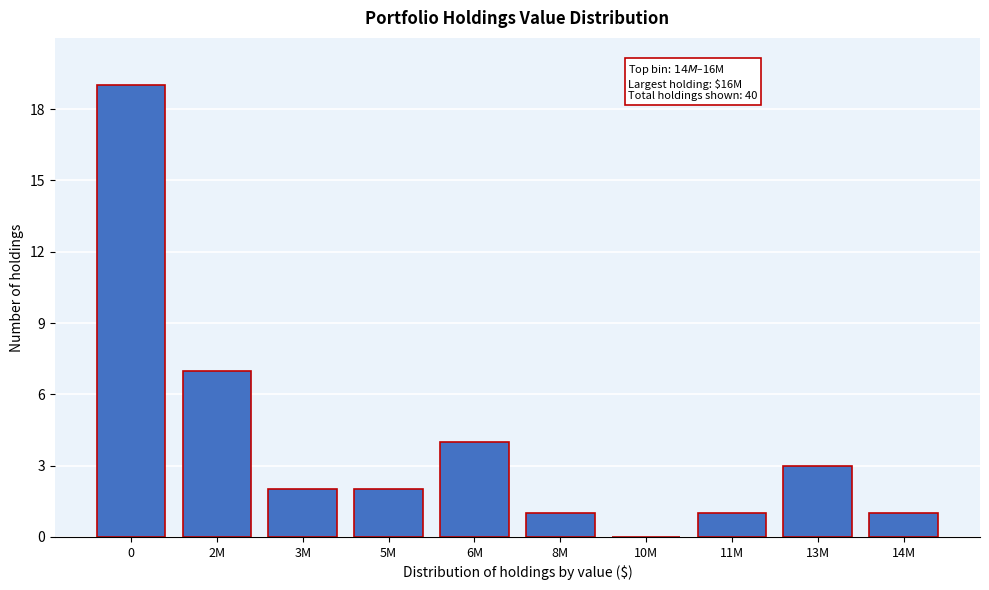

Reading left to right, what are all the values shown in this chart?

0=19	2M=7	3M=2	5M=2	6M=4	8M=1	10M=0	11M=1	13M=3	14M=1